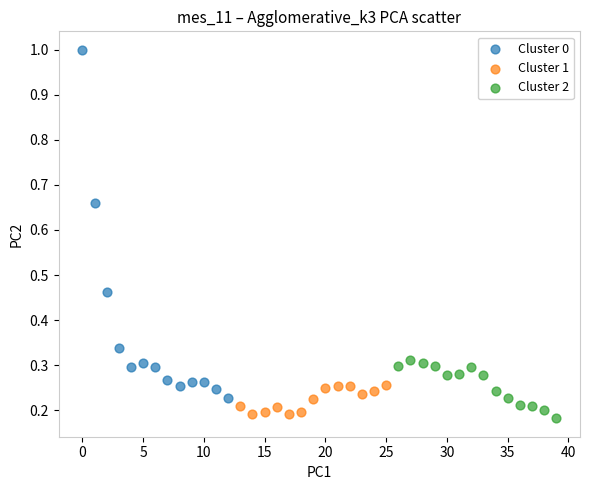

Which series reaches the maximum Y coordinate?

Cluster 0